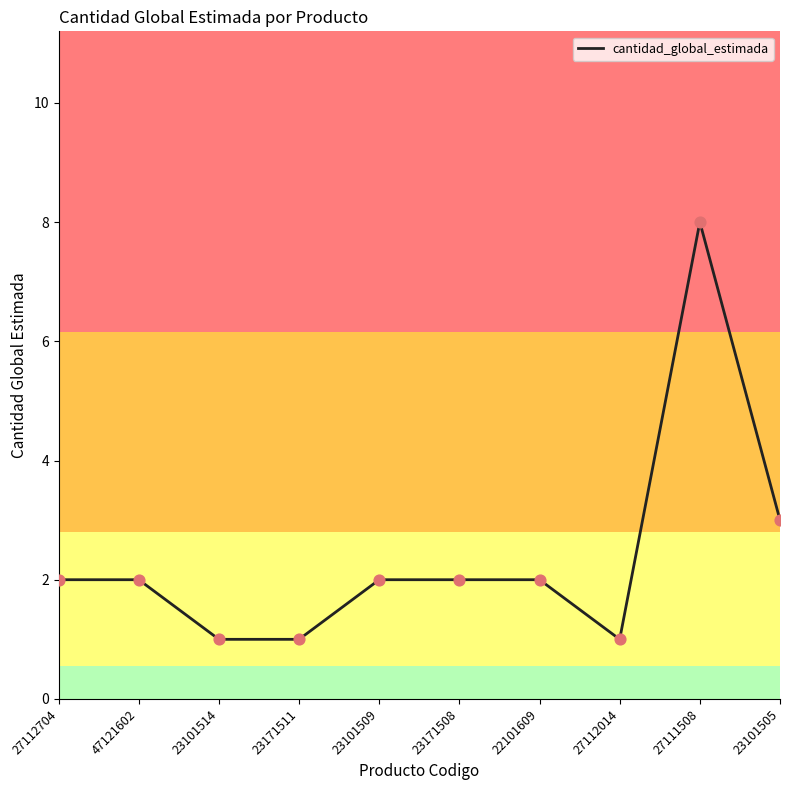

What is the change in value from 23171511 to 23171508?

+1